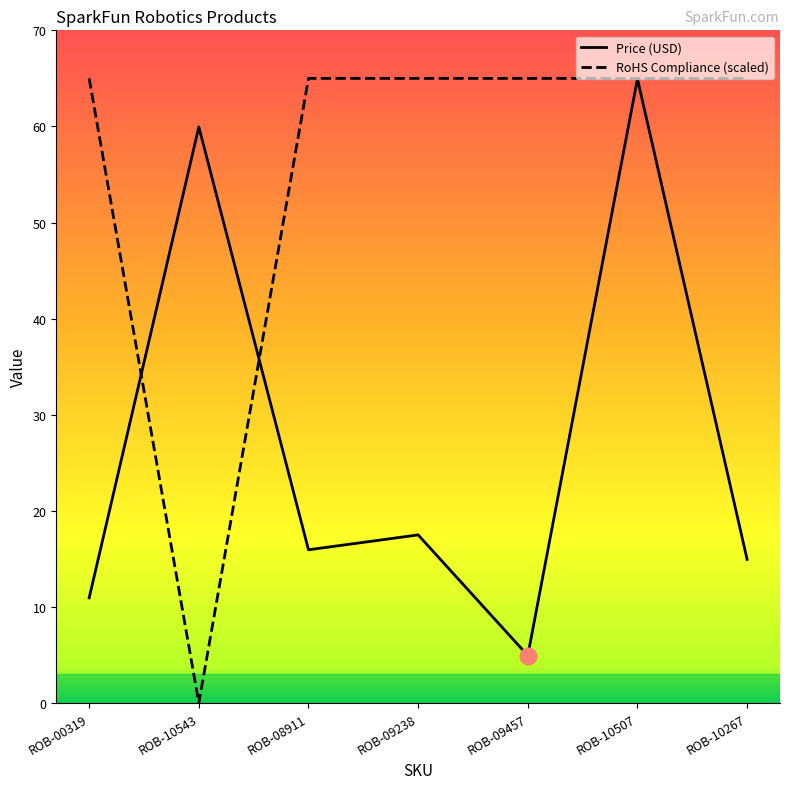

After their last crossing, which series has the higher values: RoHS Compliance or Price (USD)?

RoHS Compliance